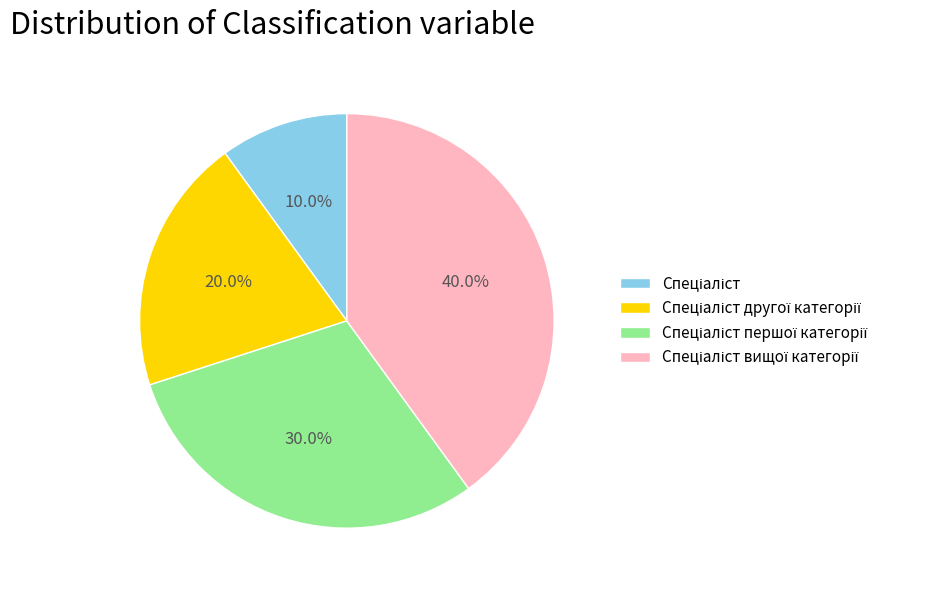

Does any single category account for the majority?

No